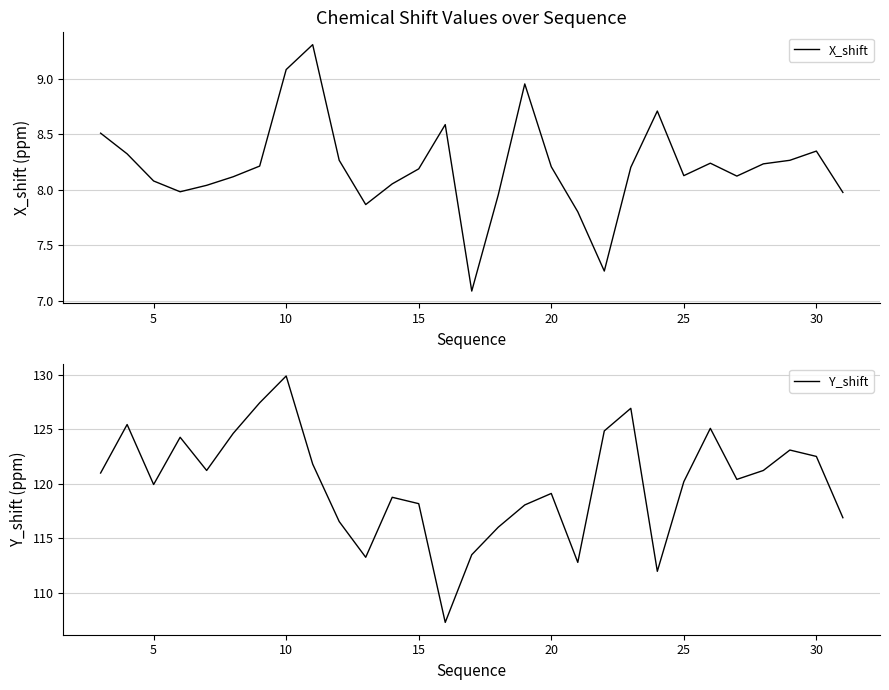

What is the maximum value for X_shift?

9.3